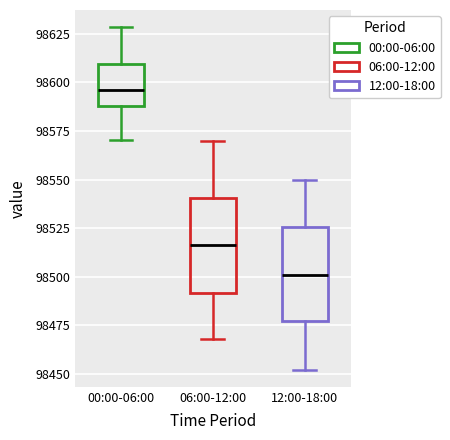

Reading left to right, read every box against the y-axis: the position of its median line, the range the box covers, and the ends of its whiskers. The values are not printed on the chart, so give them approximately, as read against the axis.

00:00-06:00: median 98595, box 98590 to 98610, whiskers 98570 to 98630
06:00-12:00: median 98515, box 98490 to 98540, whiskers 98470 to 98570
12:00-18:00: median 98500, box 98475 to 98525, whiskers 98450 to 98550